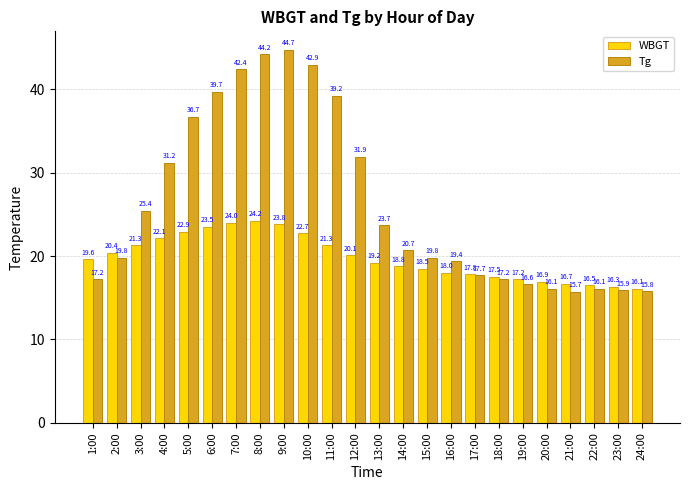

Rank the series by their maximum value, from highest to lowest.

Tg, WBGT